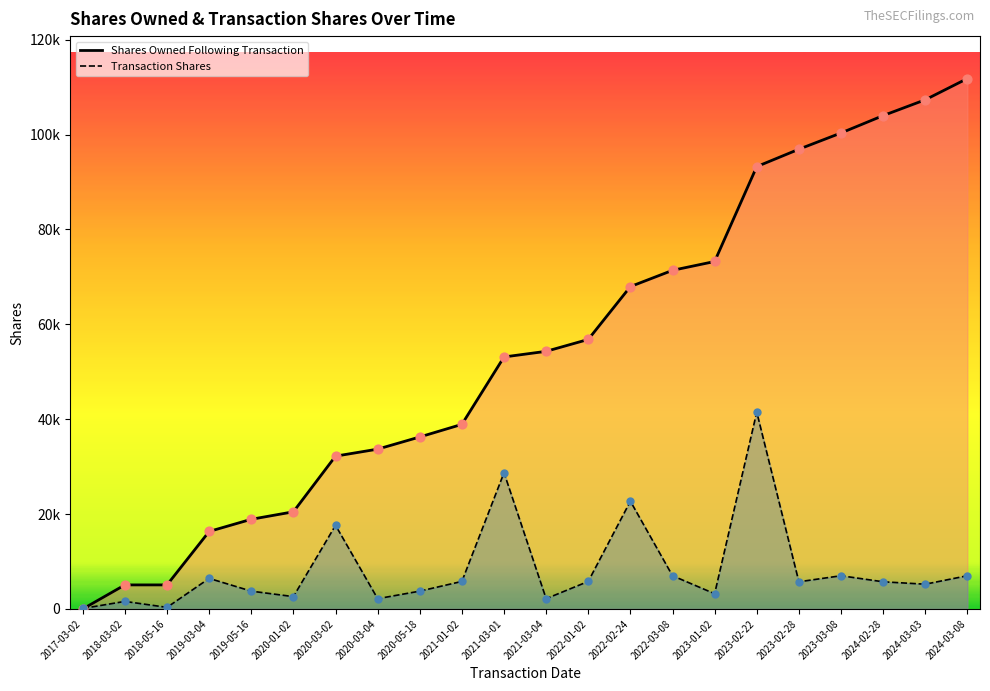

Is the value of Transaction Shares at 2017-03-02 greater than the value of Shares Owned at 2023-03-08?

No